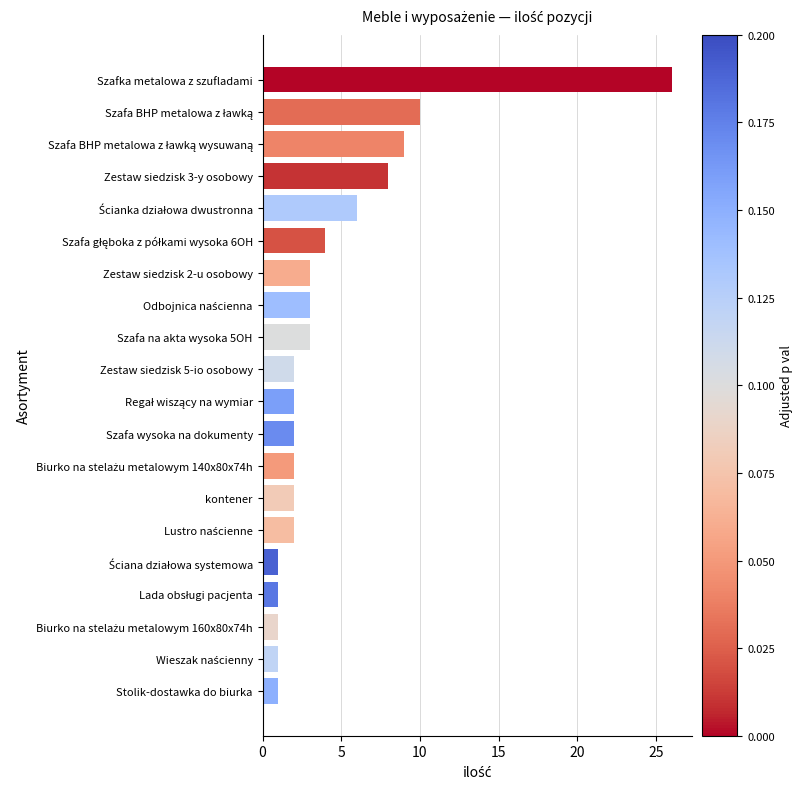

True or false: the data shows 3 at Zestaw siedzisk 5-io osobowy.

False